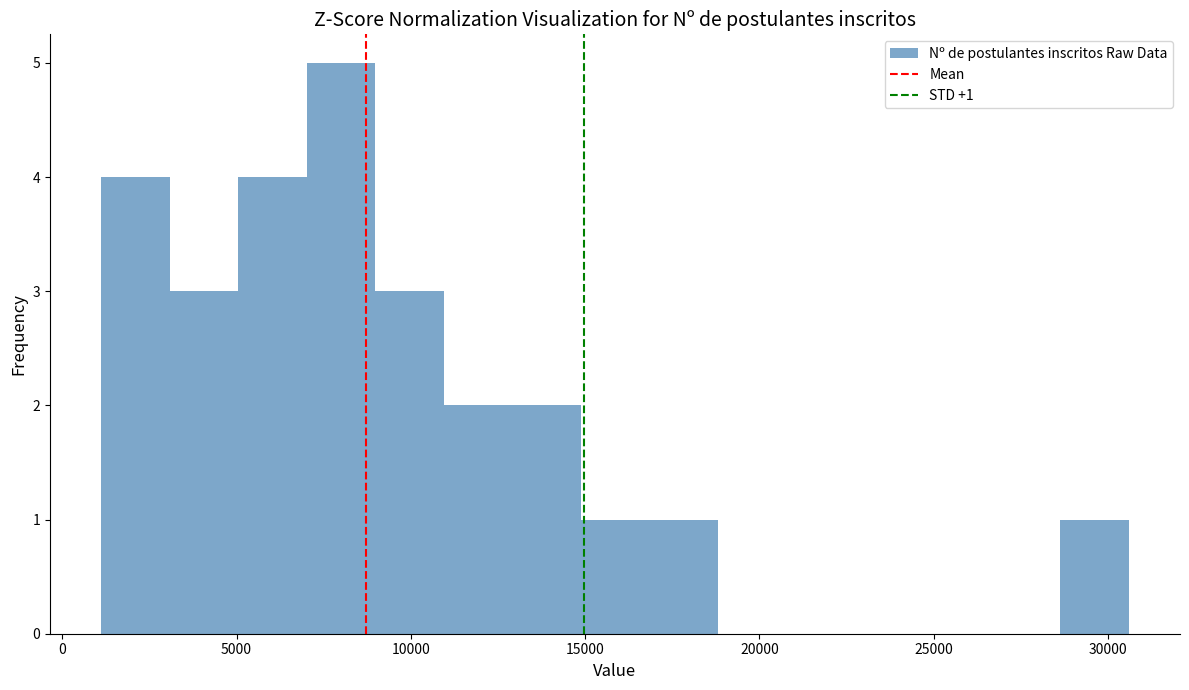

Around what value on the x-axis is the tallest bar? Give the approximate position of its centre, as read against the axis.

8000